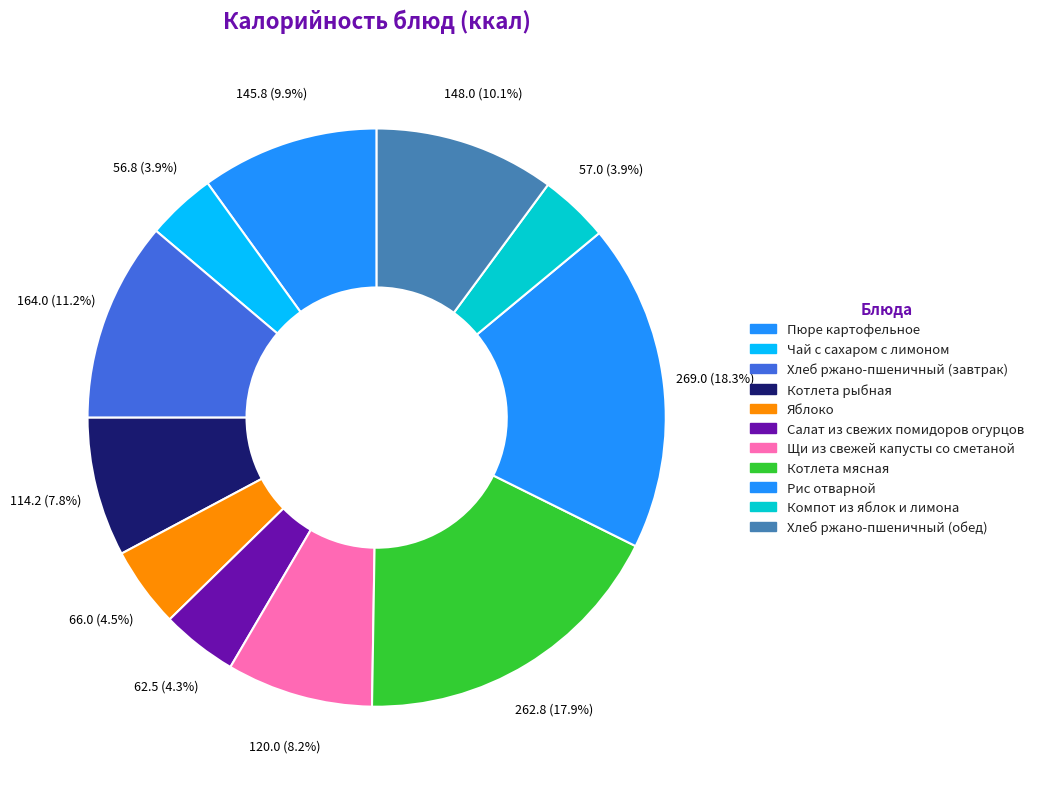

How many segments does this pie chart have?

11